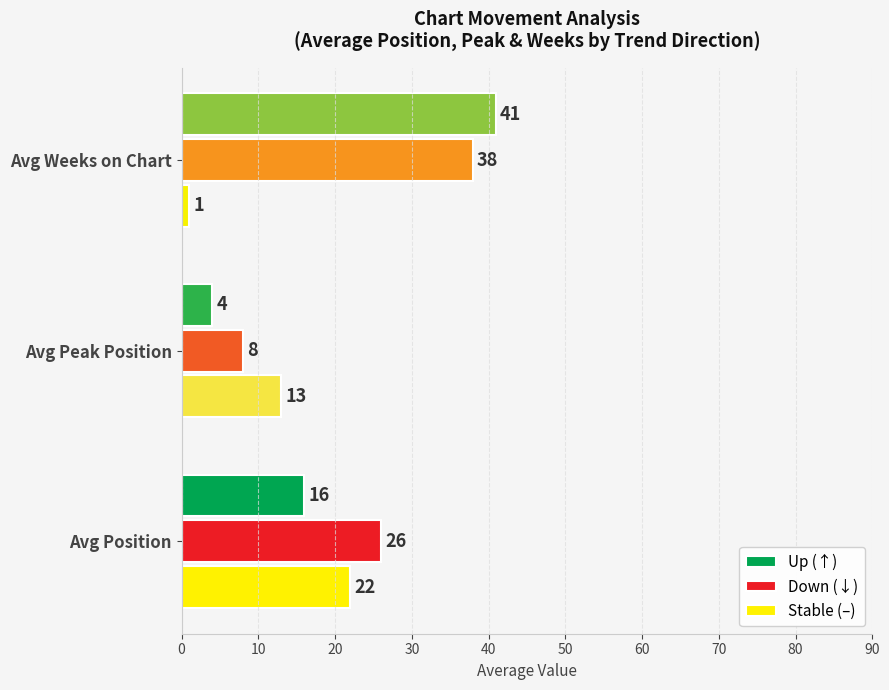

What is the spread (max minus min) of values at Avg Weeks on Chart?

40